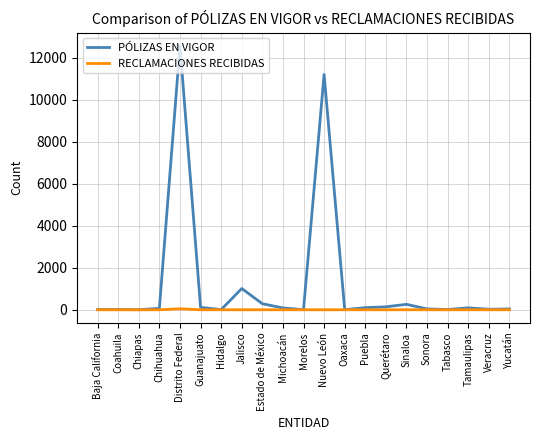

At which label is PÓLIZAS EN VIGOR closest to 6289?

Nuevo León